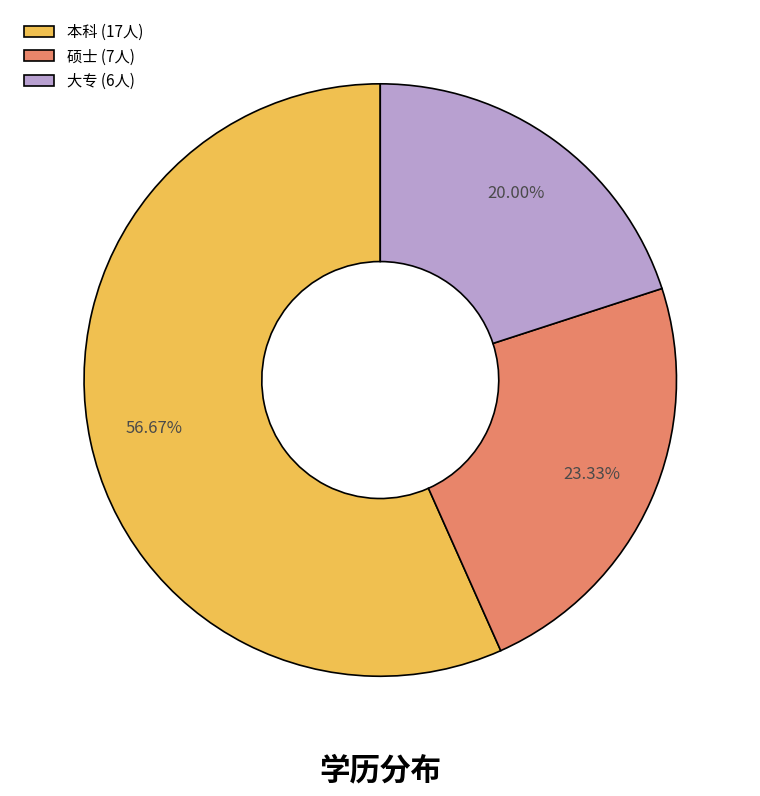

To the nearest percent, what portion does 硕士 represent?

23%